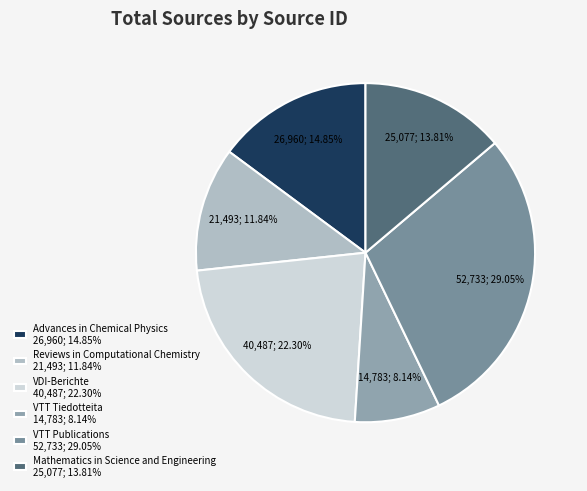

What percentage is the Advances in Chemical Physics slice, to the nearest percent?

15%